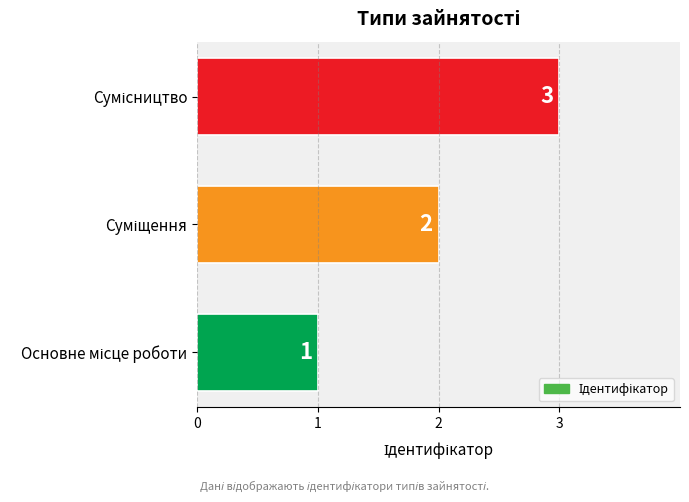

What is the greatest value displayed?

3